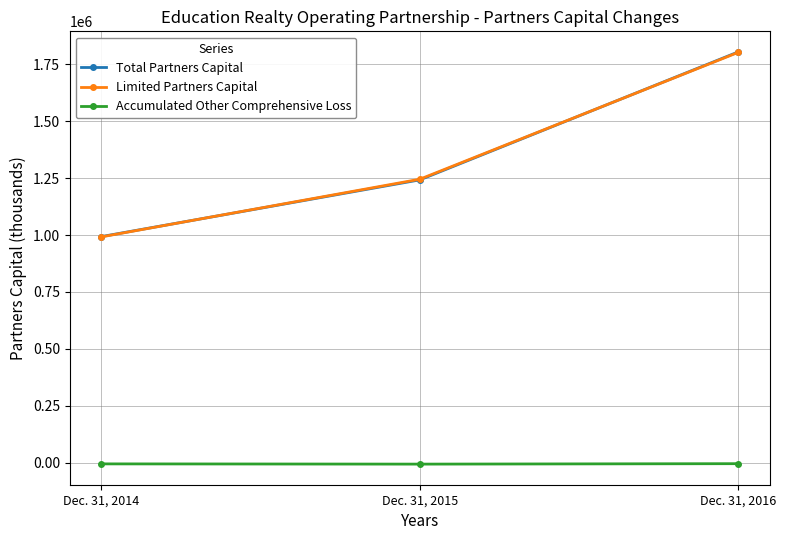

Which series changed the most between Dec. 31, 2015 and Dec. 31, 2016?

Total Partners Capital